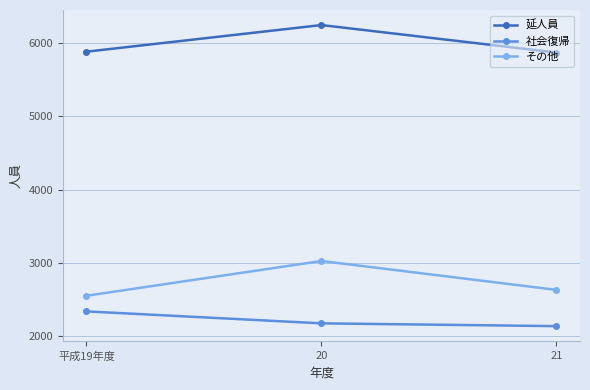

Between 平成19年度 and 21, which series saw the biggest shift?

社会復帰